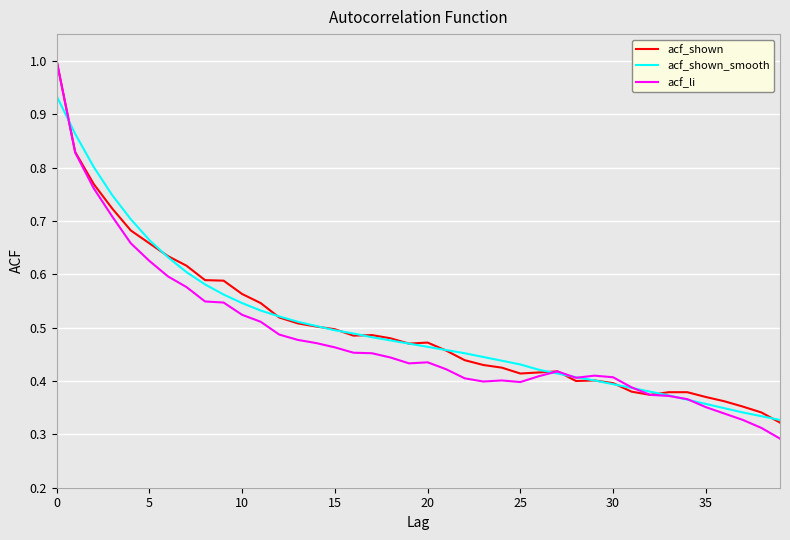

What is the maximum value shown in the chart?

1.0